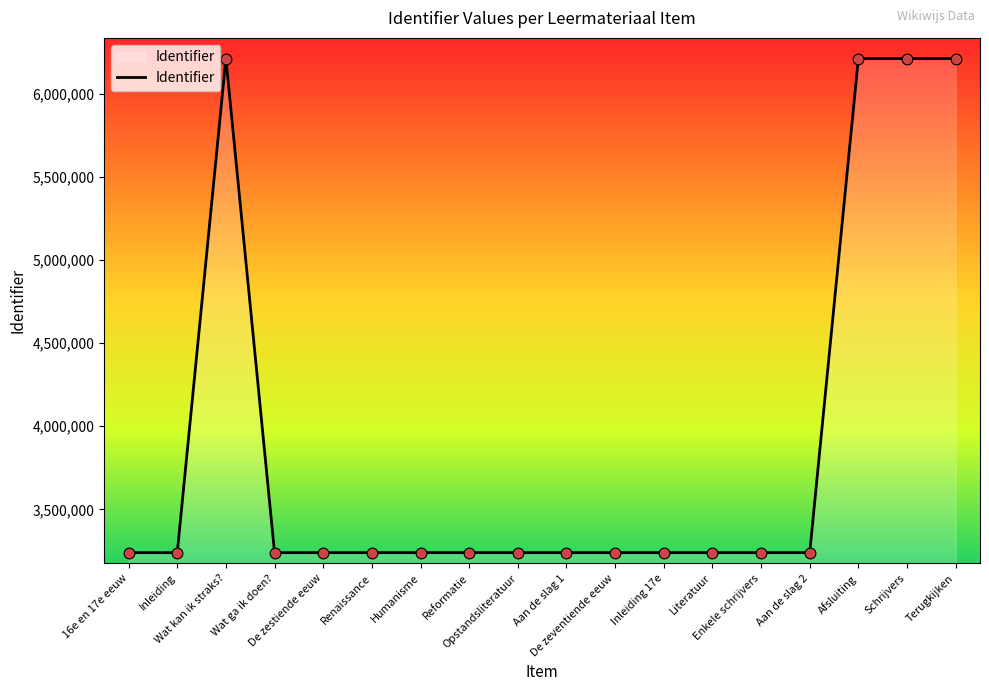

Approximately how many times larger is the value at 16e en 17e eeuw compared to Wat ga ik doen??

1.0